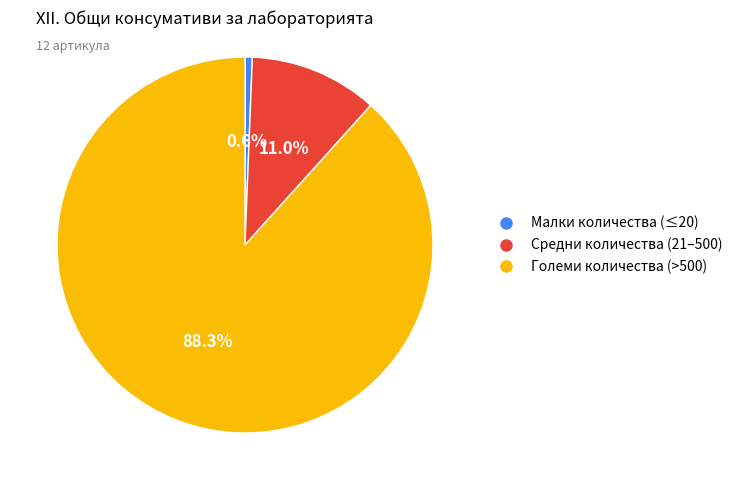

Is there a majority slice in this chart?

Yes